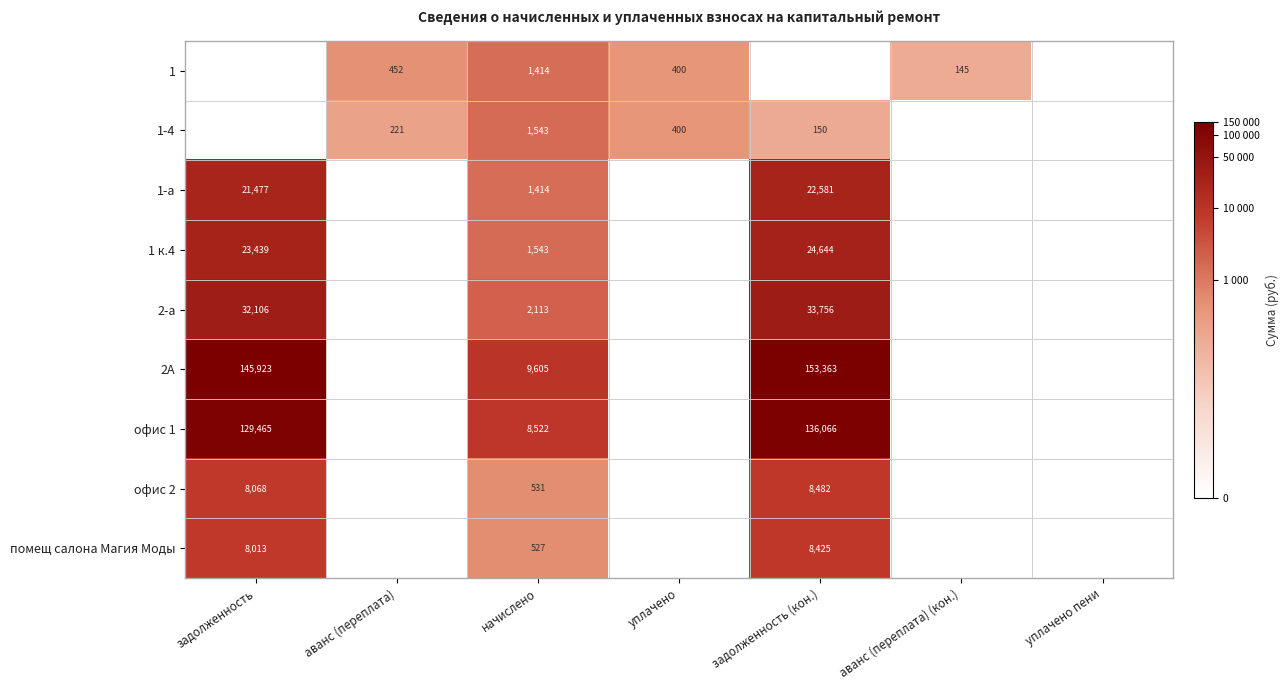

Is it true that 1-4 equals 666 at уплачено?

False